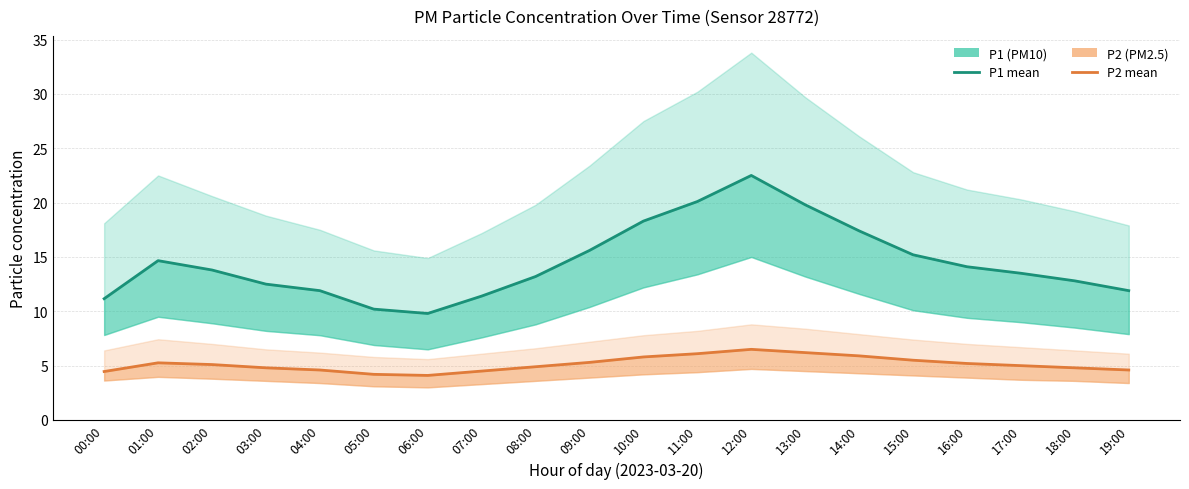

How many values in the P2 (PM2.5) series exceed 5?

10